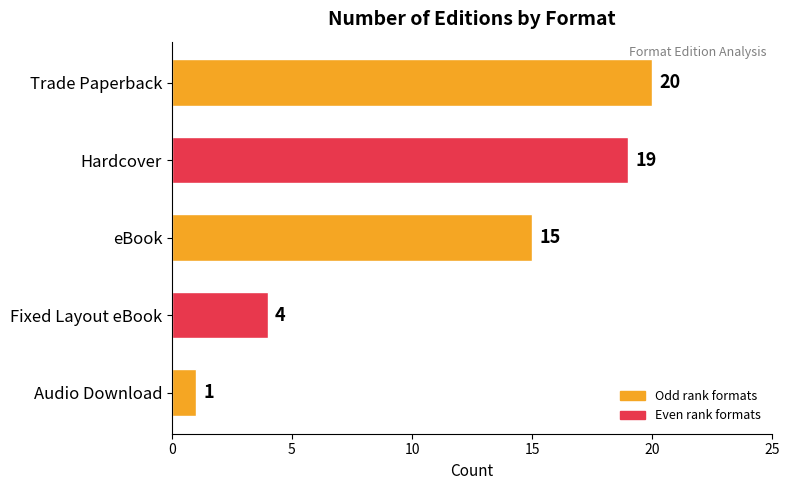

Count the number of data series in this chart.

1